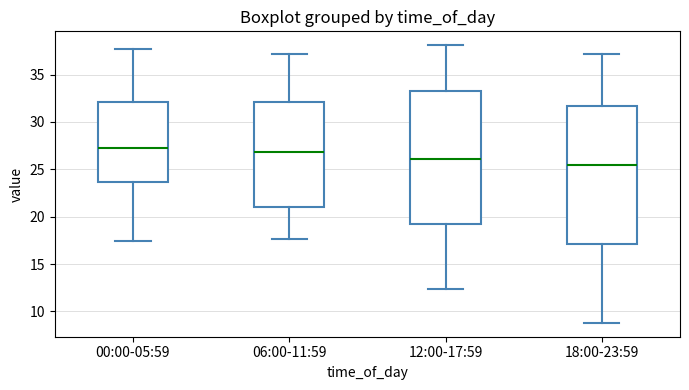

Where is the upper edge of the box for 12:00-17:59 on the y-axis? The values are not printed on the chart, so give them approximately, as read against the axis.

33.5